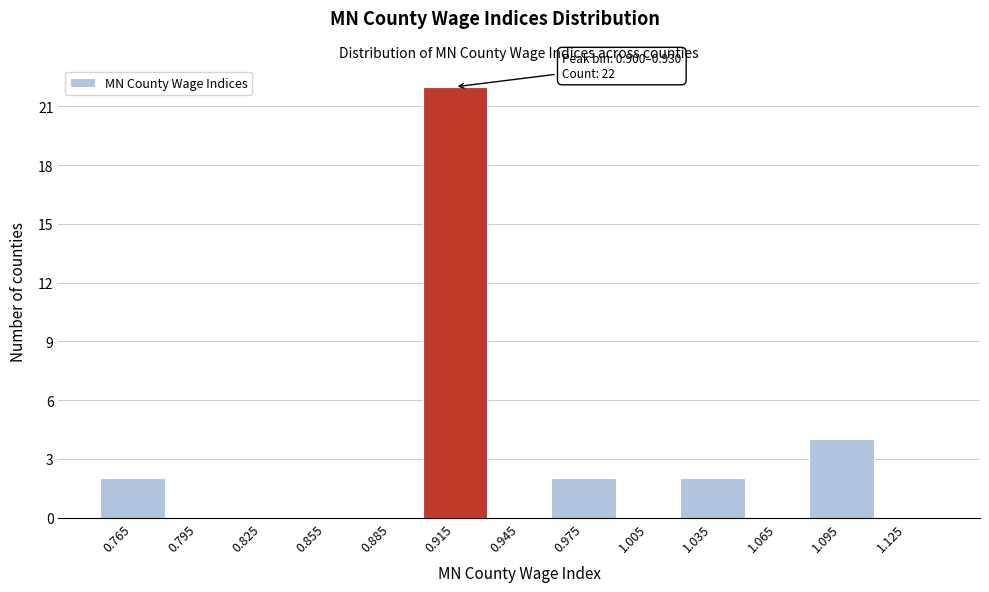

Over which range of the x-axis is the bar tallest?

0.90 to 0.93